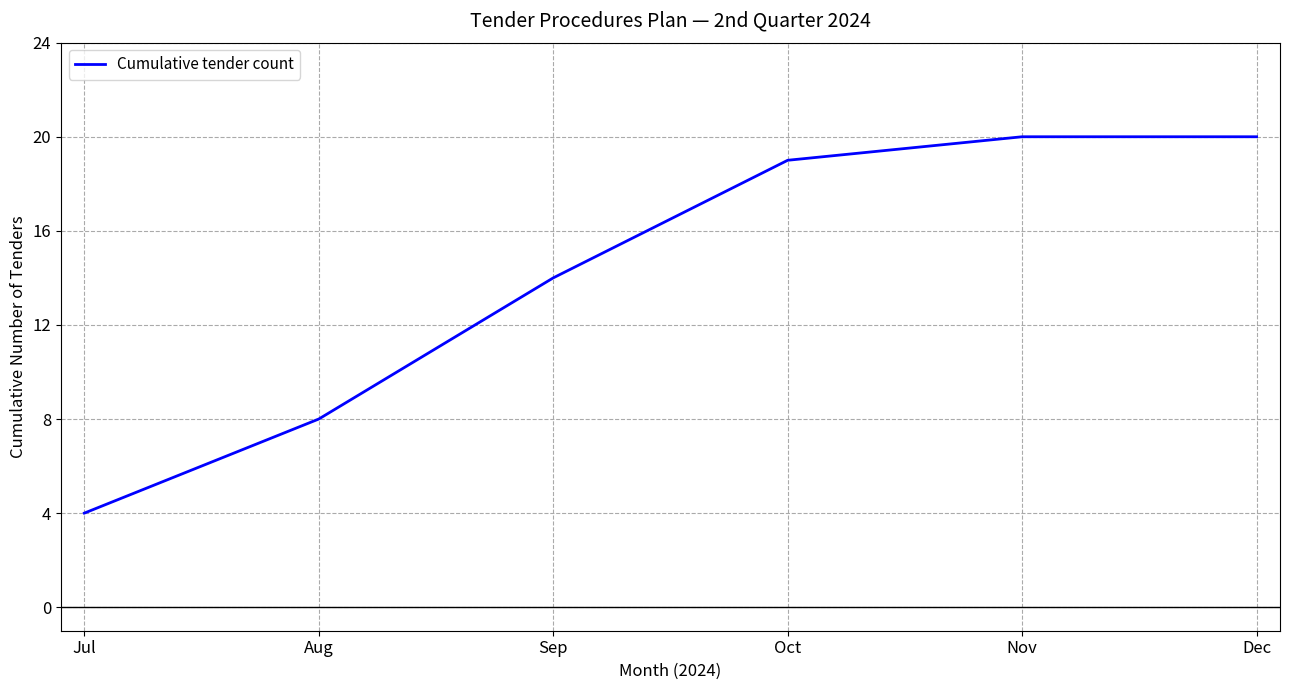

What is the difference between the second highest and second lowest values?

12